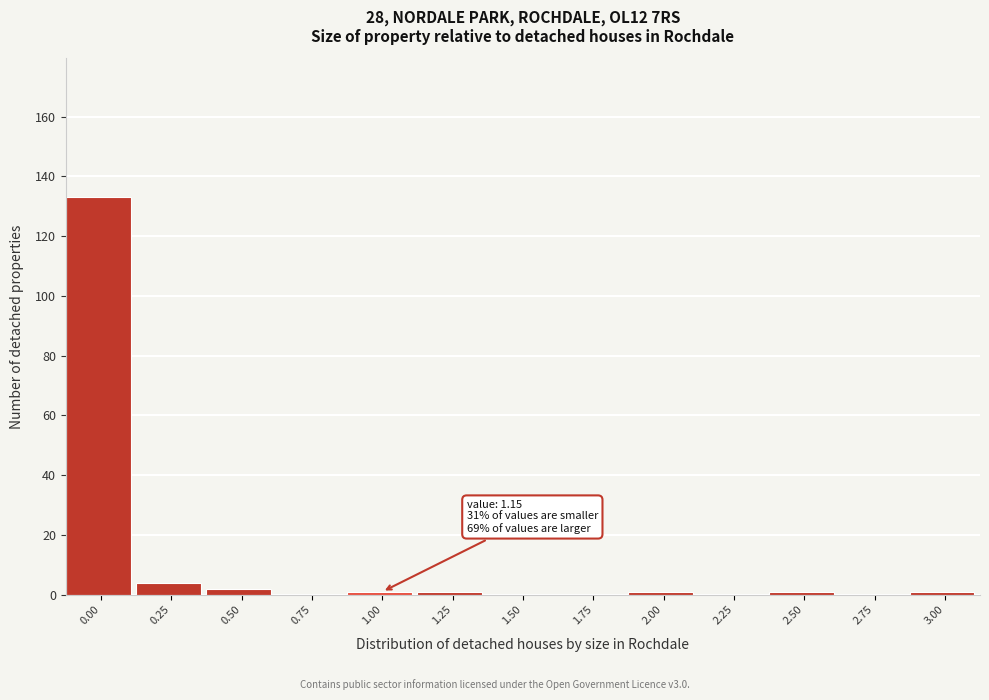

Reading left to right, list all the values displayed in this chart.

0.00=133	0.25=4	0.50=2	0.75=0	1.00=1	1.25=1	1.50=0	1.75=0	2.00=1	2.25=0	2.50=1	2.75=0	3.00=1